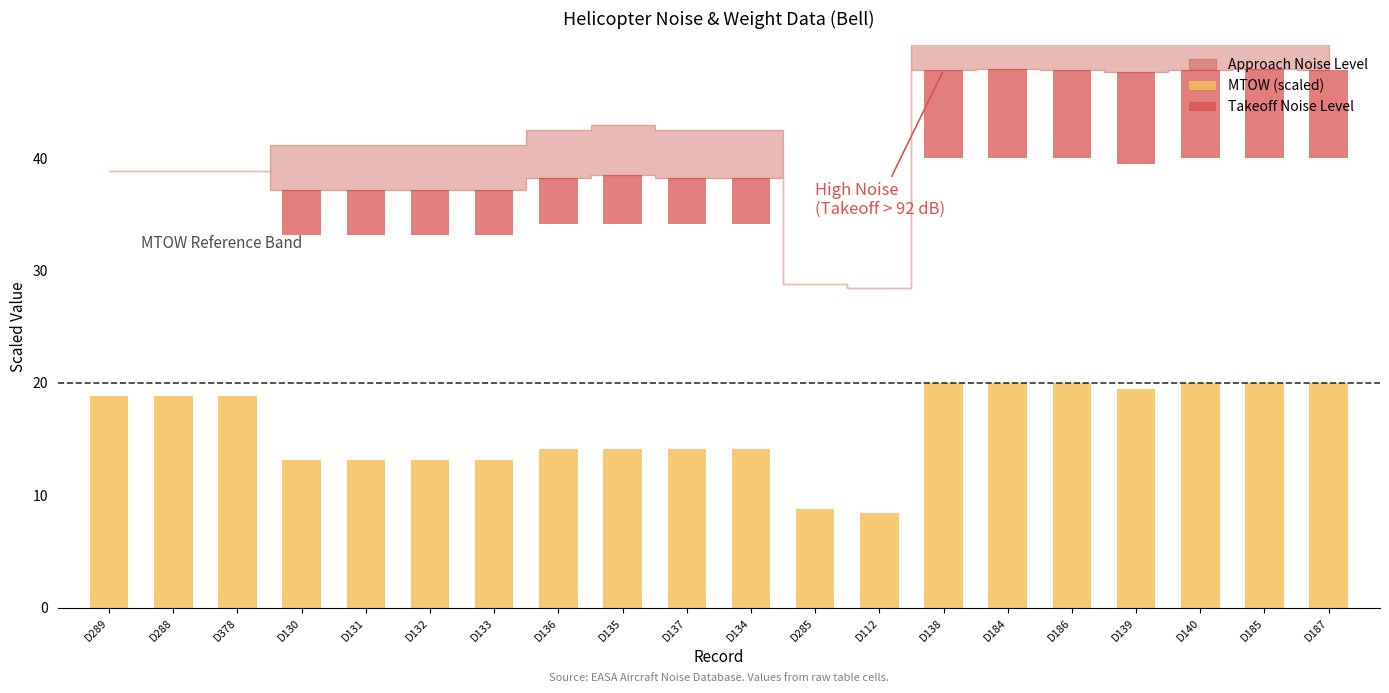

Does the chart contain any negative values?

No